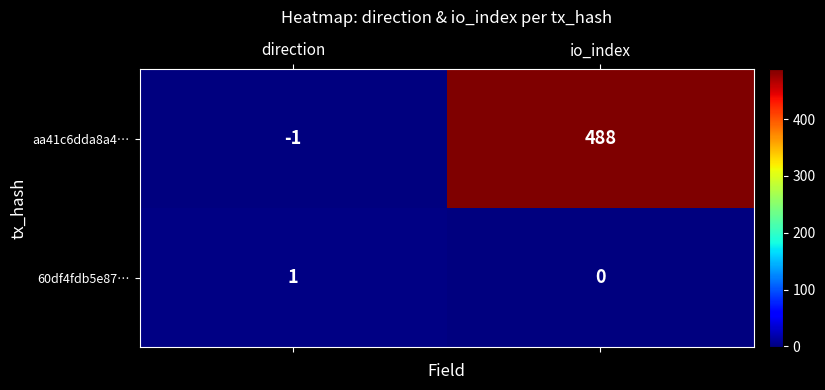

What is the sum of the aa41c6dda8a4… values at io_index and direction?

487